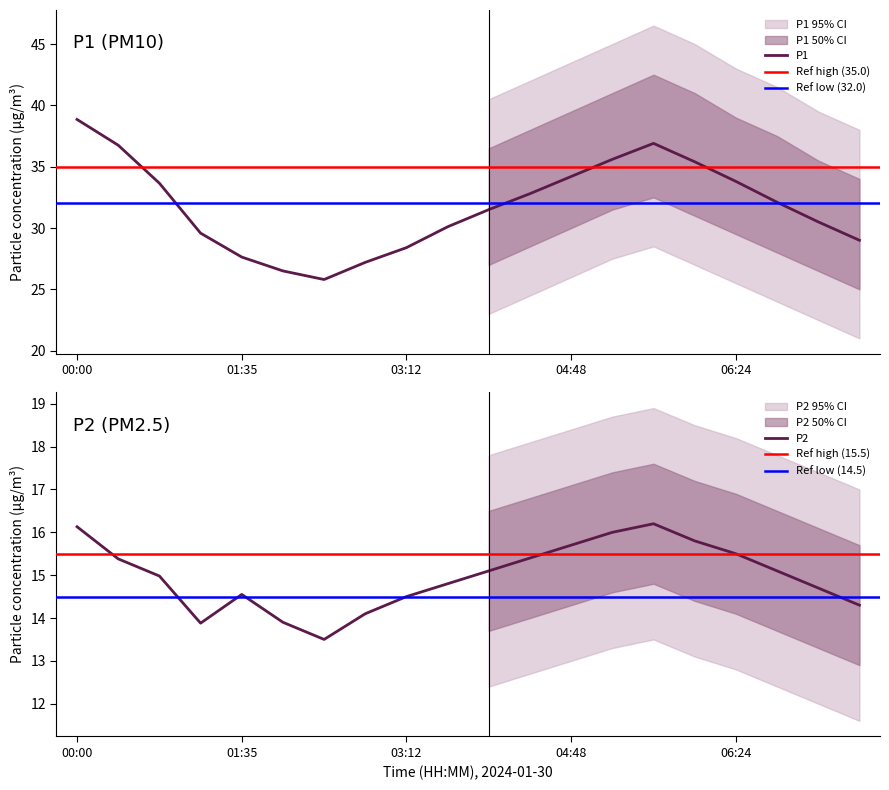

How many values in the P1 series are below 32?

10